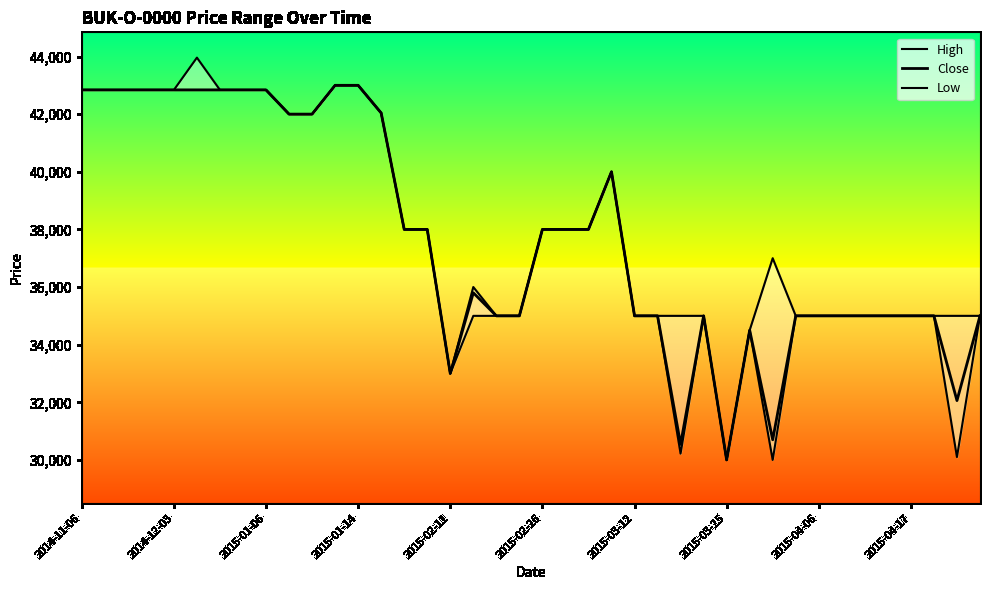

Rank the series by their average value, from lowest to highest.

Low, Close, High